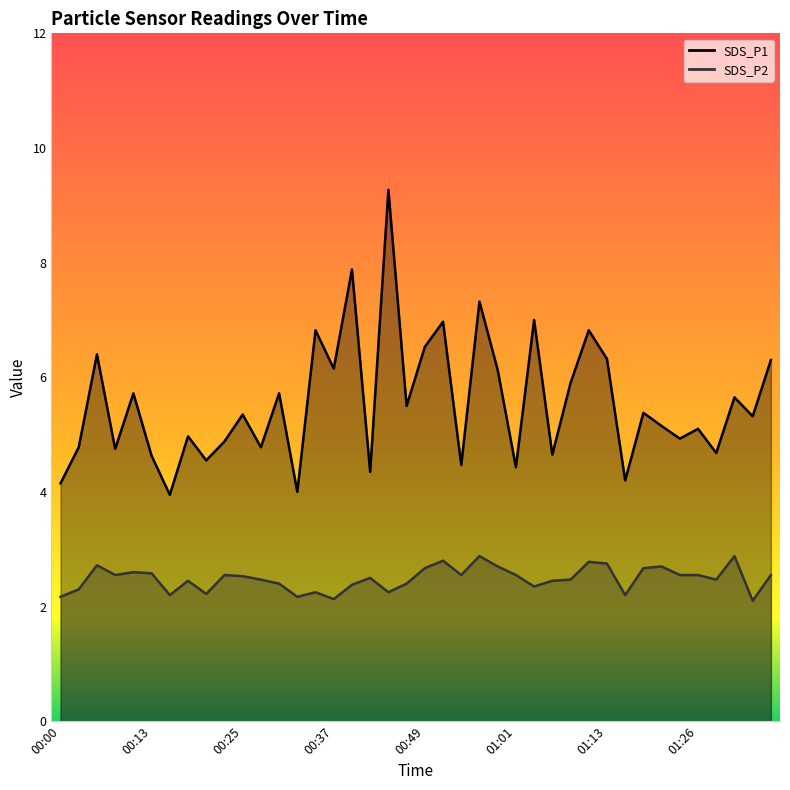

Where does the SDS_P1 series first go above 5?

00:05